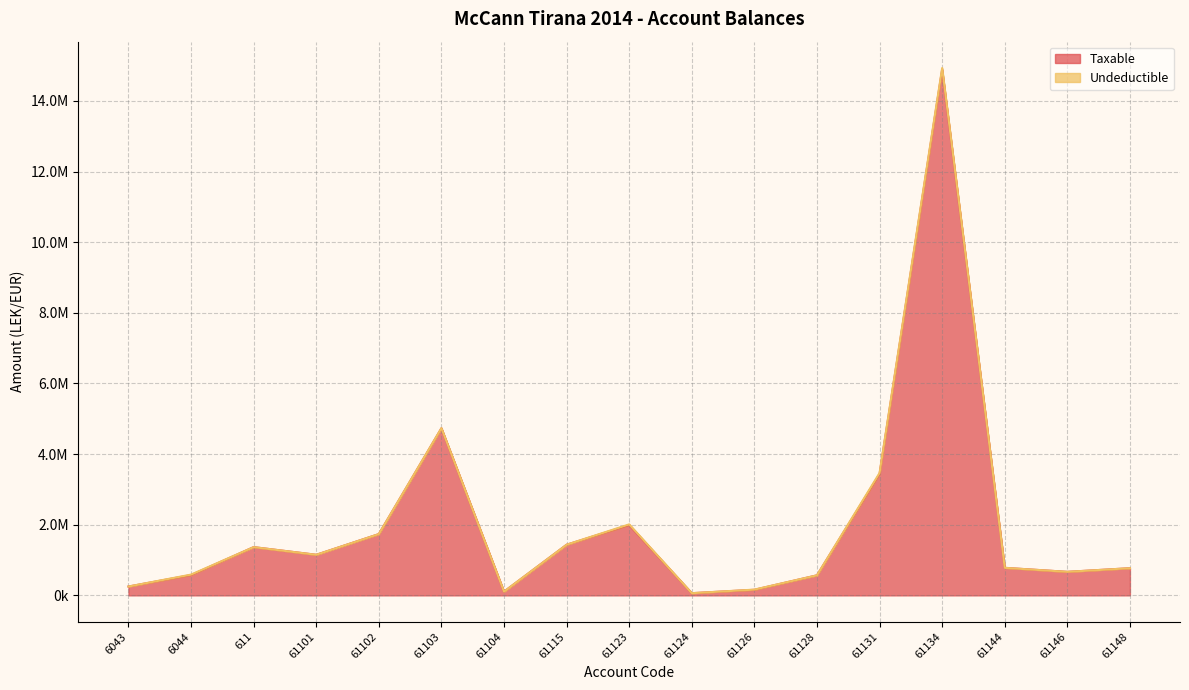

How many data points are less than 779642?

8